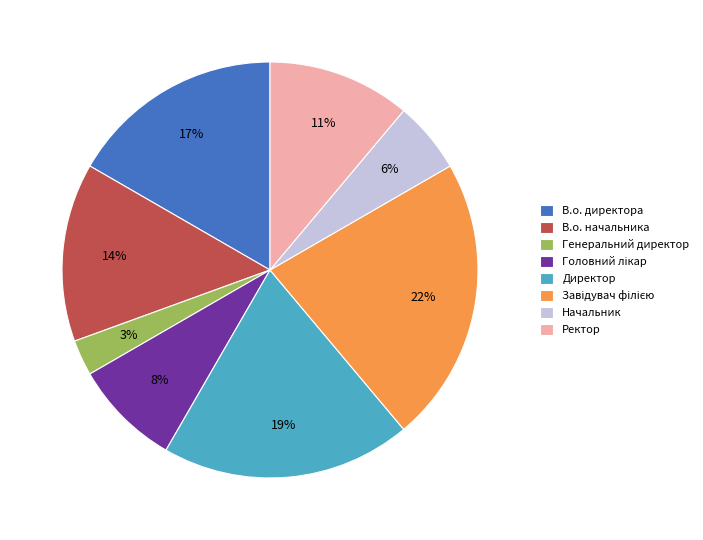

To the nearest percent, what portion does Начальник represent?

6%